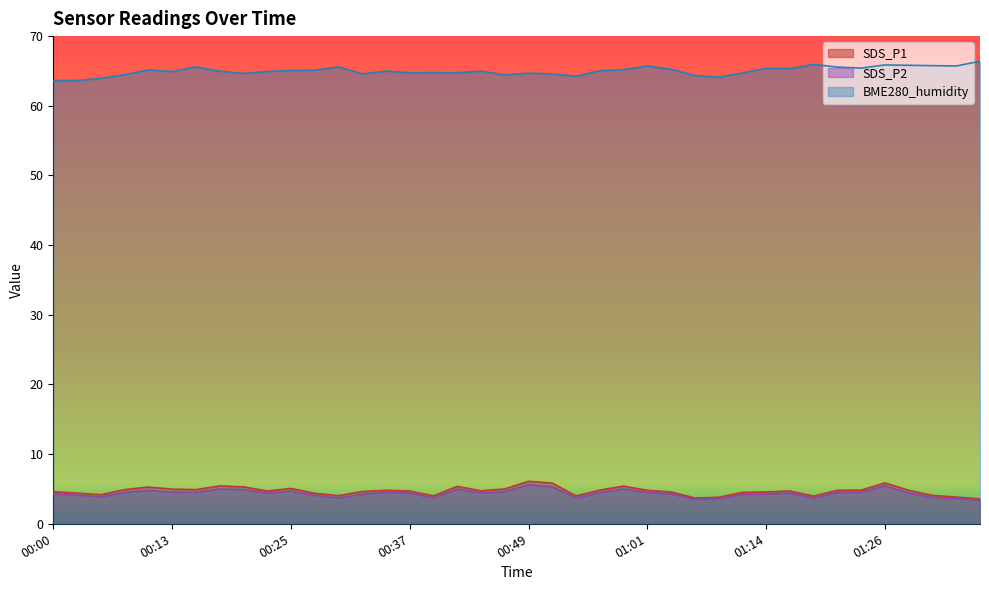

Rank the categories by SDS_P2 value from highest to lowest.

00:49, 01:26, 00:52, 00:18, 00:59, 00:42, 00:20, 00:10, 00:25, 00:47, 00:13, 01:24, 00:08, 00:15, 00:35, 01:01, 00:57, 01:21, 00:44, 00:22, 00:37, 01:16, 01:29, 00:00, 01:04, 01:14, 00:32, 01:11, 00:03, 00:27, 00:05, 01:31, 00:30, 00:40, 00:54, 01:19, 01:34, 01:09, 01:06, 01:36